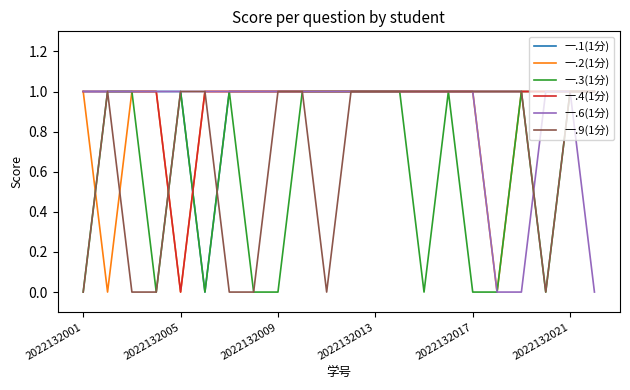

True or false: 一.1(1分) and 一.3(1分) intersect in this chart.

False